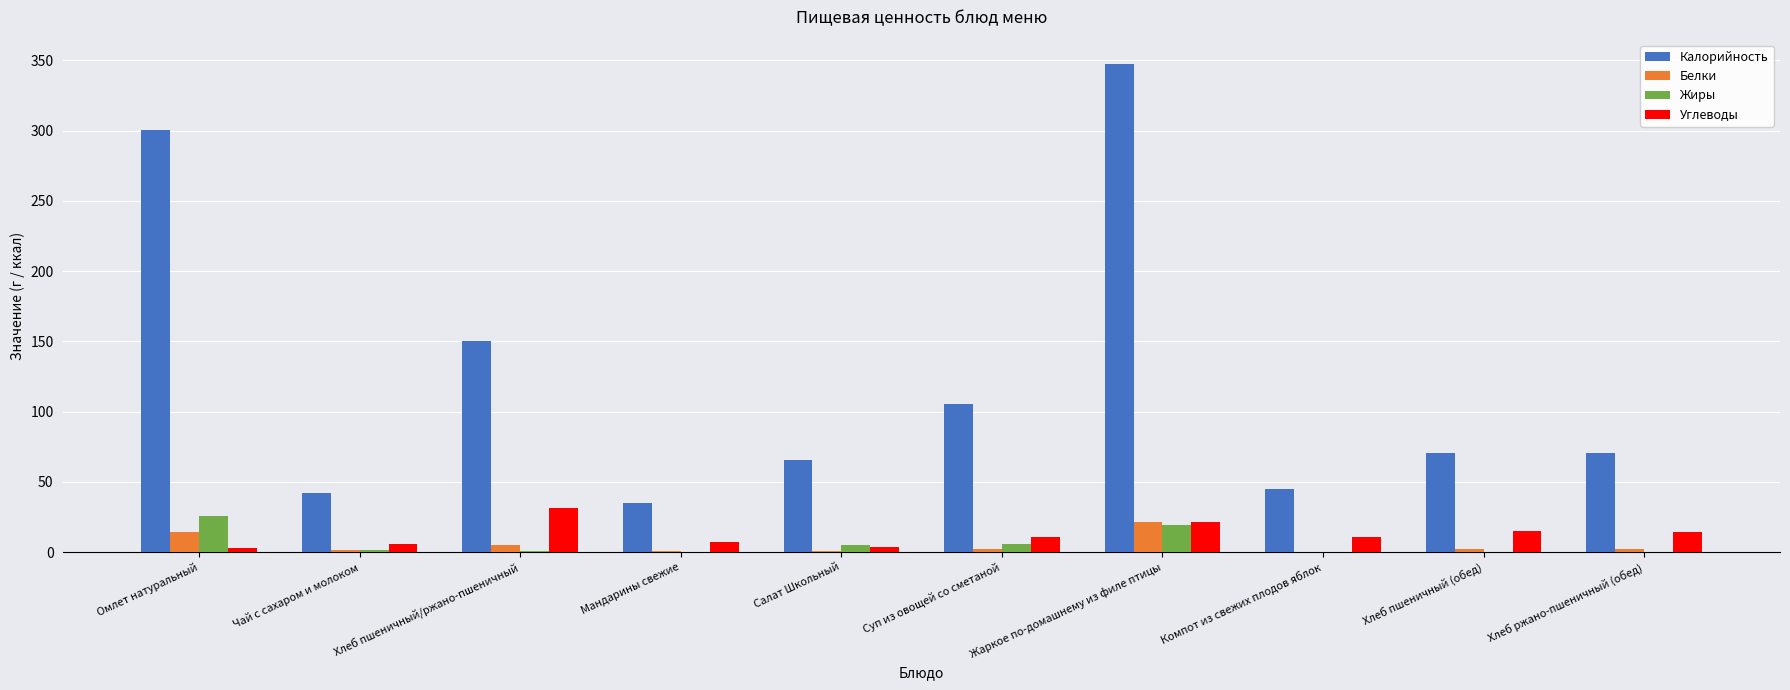

Where does the Жиры series first go above 1?

Омлет натуральный